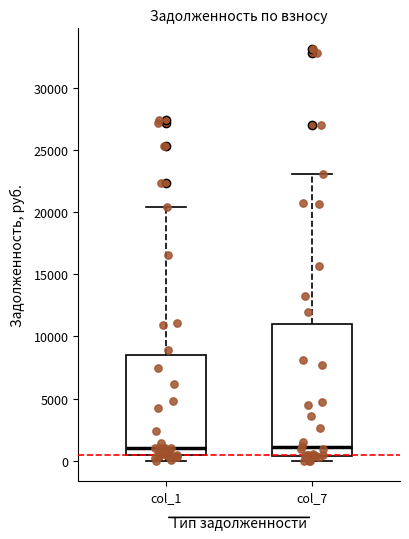

Where is the upper edge of the box for col_7 on the y-axis? The values are not printed on the chart, so give them approximately, as read against the axis.

11000